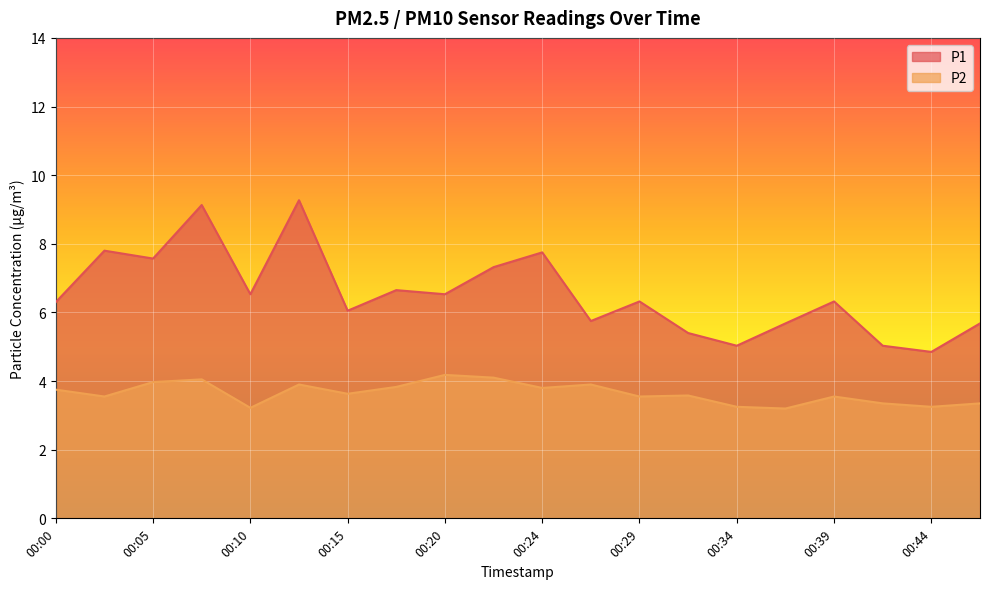

Reading right to left, what are all the values shown in this chart?

P1: 5.7	4.8	5.0	6.3	5.7	5.0	5.4	6.3	5.8	7.8	7.3	6.5	6.7	6.0	9.3	6.5	9.1	7.6	7.8	6.3
P2: 3.4	3.2	3.4	3.5	3.2	3.2	3.6	3.5	3.9	3.8	4.1	4.2	3.8	3.6	3.9	3.2	4.0	4.0	3.5	3.8